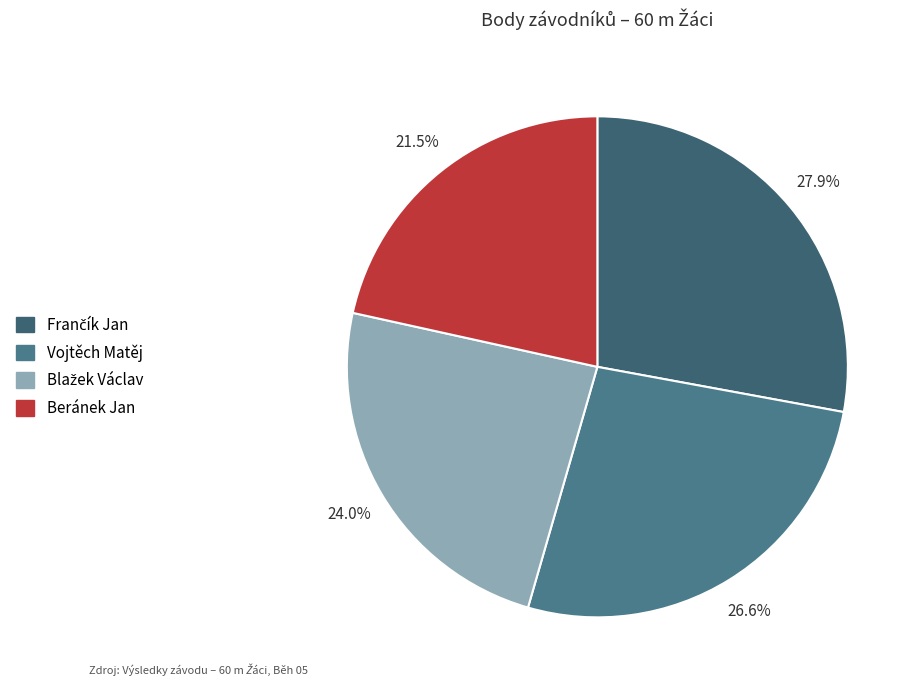

The Blažek Václav slice represents 18% of the pie. True or false?

False